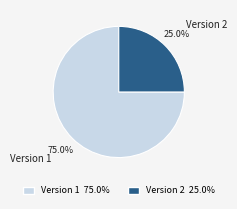

Rank the categories by value from highest to lowest.

Version 1, Version 2